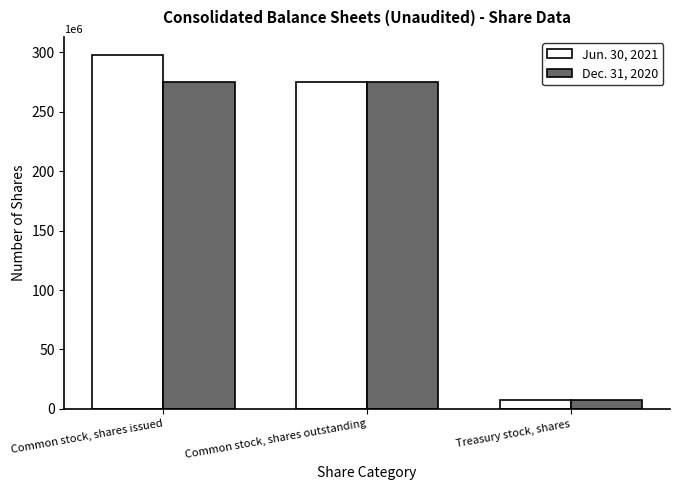

List the series in order of their peak value, highest first.

Jun. 30, 2021, Dec. 31, 2020